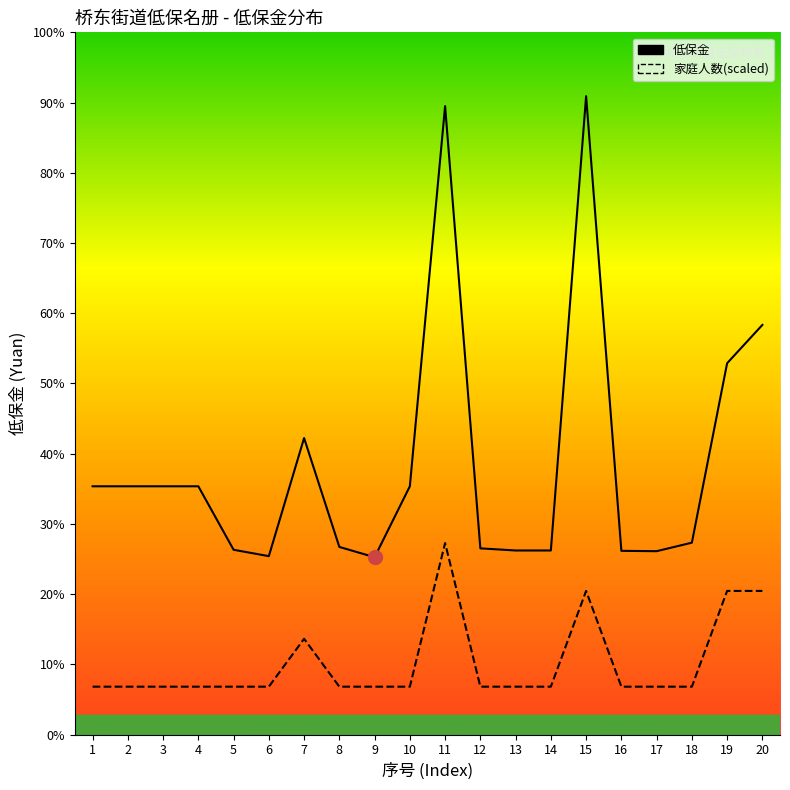

Reading right to left, transcribe all the data shown in this chart.

低保金: 20=1155	19=1047	18=541	17=517	16=518	15=1800	14=519	13=519	12=525	11=1772	10=700	9=500	8=529	7=836	6=503	5=521	4=700	3=700	2=700	1=700
家庭人数: 20=405	19=405	18=135	17=135	16=135	15=405	14=135	13=135	12=135	11=540	10=135	9=135	8=135	7=270	6=135	5=135	4=135	3=135	2=135	1=135